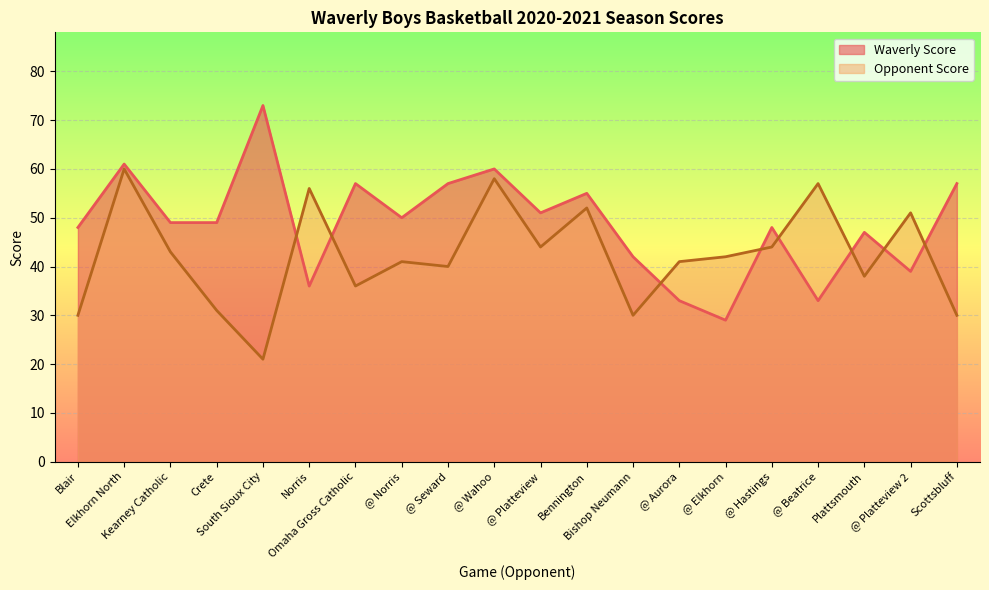

How many lines are shown in the chart?

2